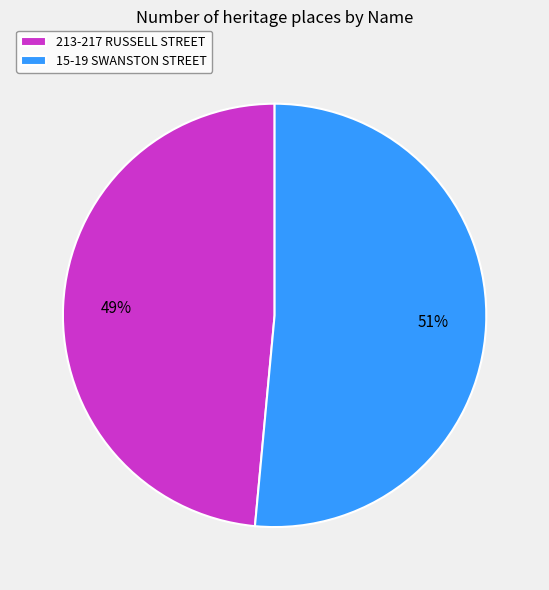

Do 213-217 RUSSELL STREET and 15-19 SWANSTON STREET together represent more than half of the pie?

Yes